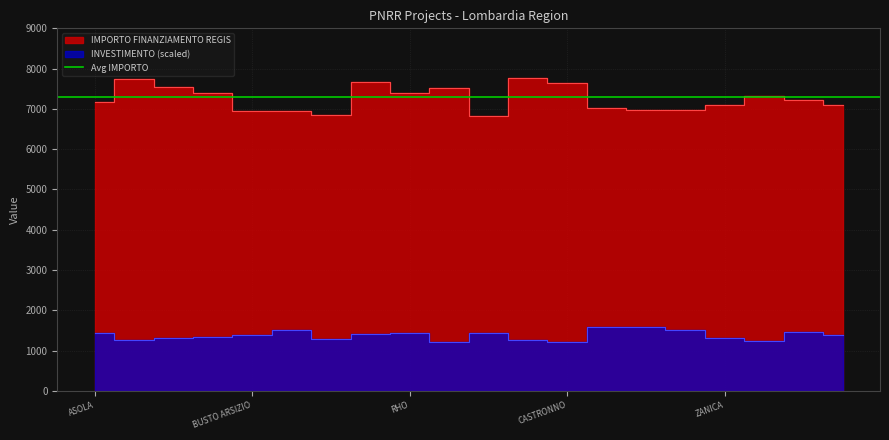

At ARCISATE, list the series in order from smallest to largest.

INVESTIMENTO, IMPORTO FINANZIAMENTO REGIS